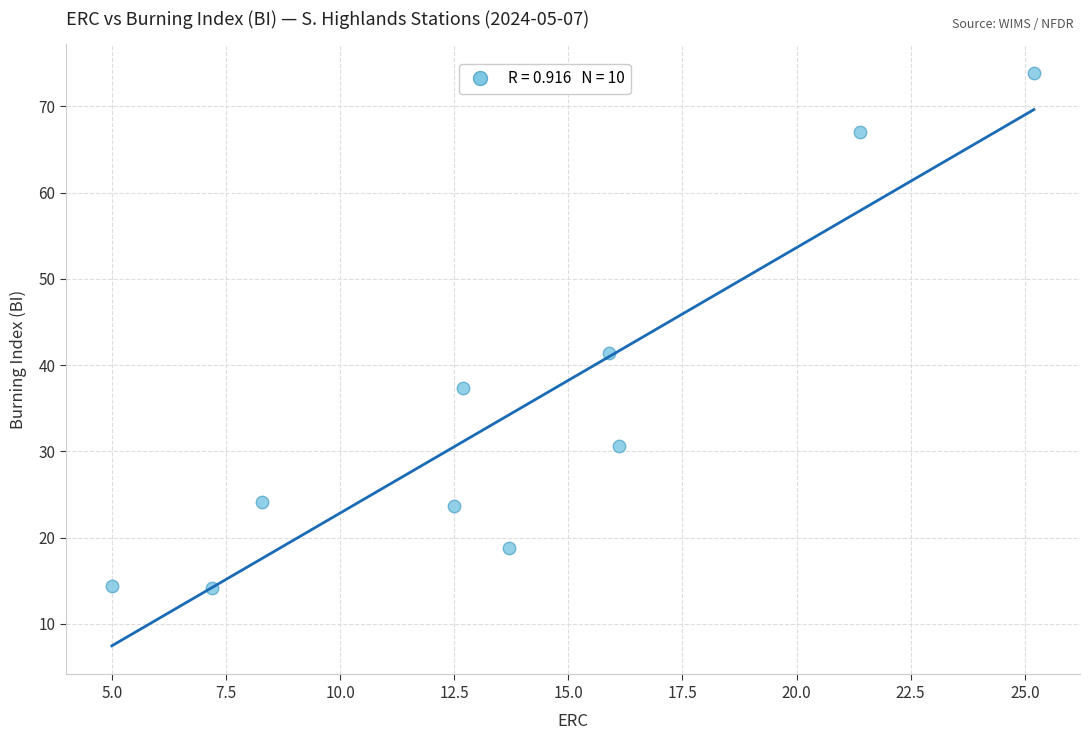

What Y value in the scatter plot is closest to 44?

41.4